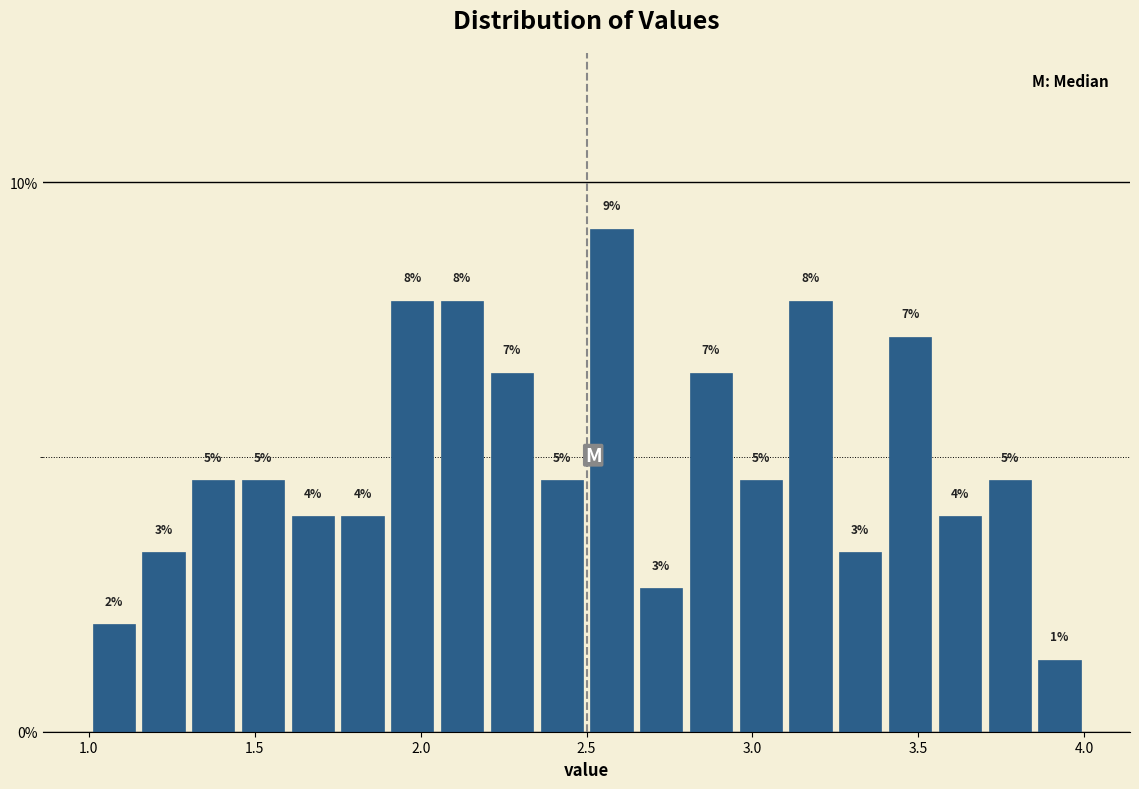

Around what value on the x-axis is the tallest bar? Give the approximate position of its centre, as read against the axis.

2.60